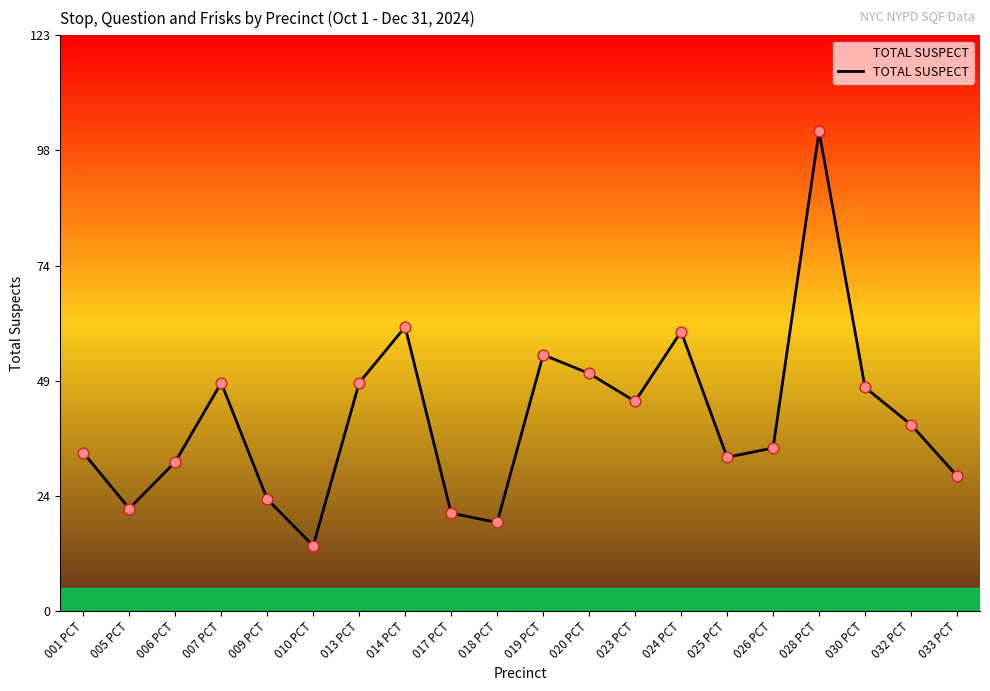

Between 024 PCT and 026 PCT, which is larger?

024 PCT